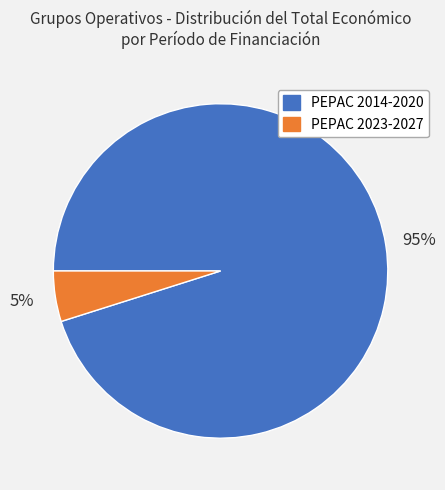

Is there a majority slice in this chart?

Yes